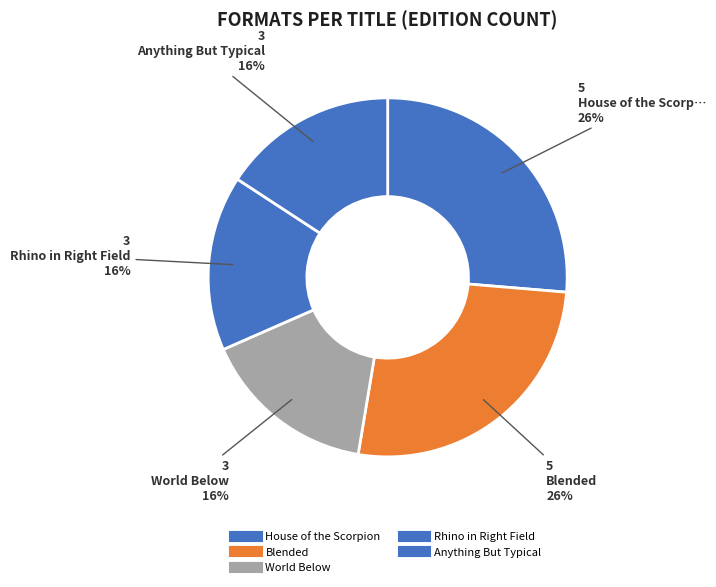

Count the number of slices in the pie.

5